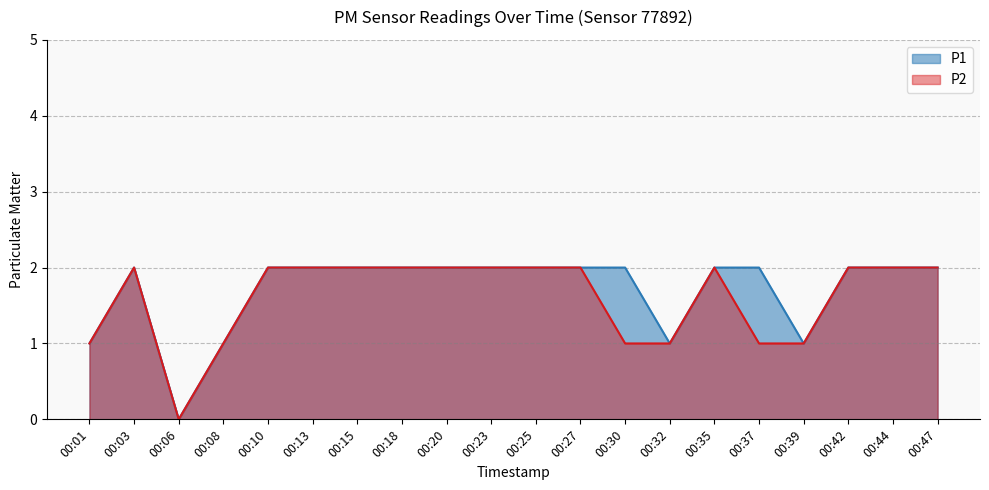

True or false: P1 has more than 2 interior local peaks.

False